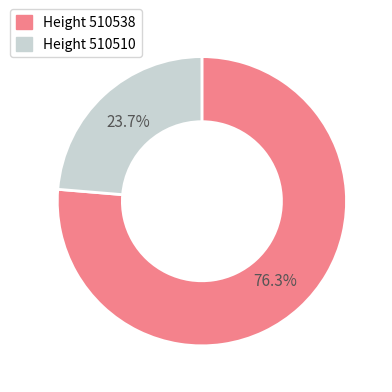

Is there any slice that represents more than half of the pie?

Yes